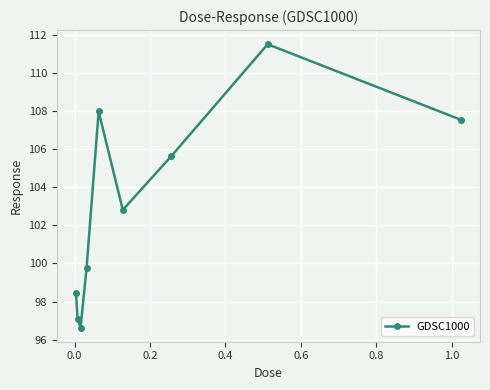

What is the greatest value displayed?

111.5